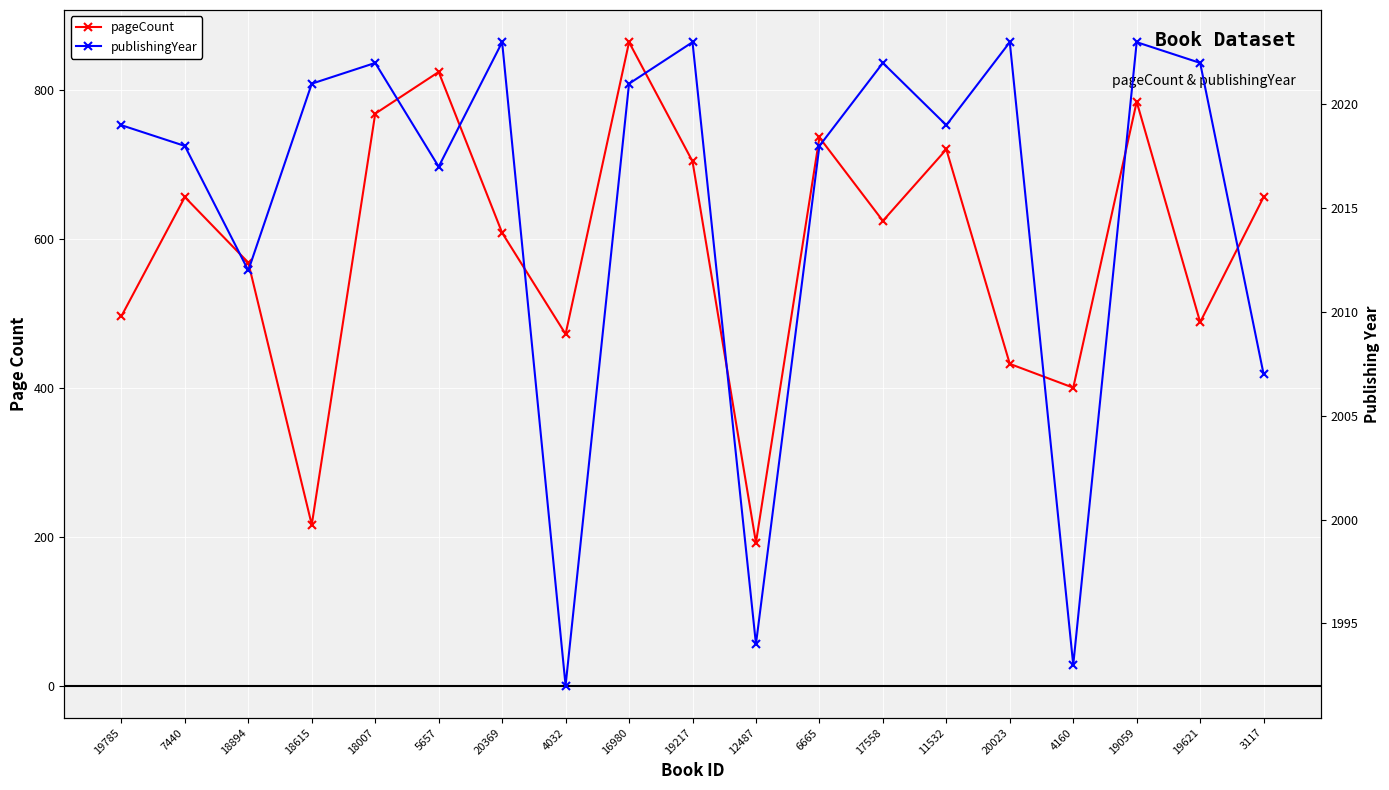

True or false: publishingYear and pageCount cross at least once.

False